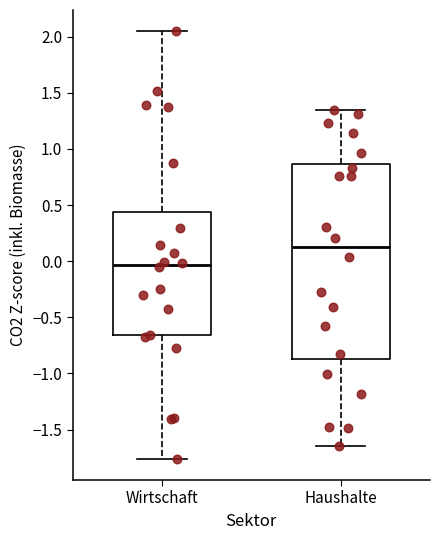

Where does the lower whisker of the box for Haushalte end on the y-axis? The values are not printed on the chart, so give them approximately, as read against the axis.

-1.65